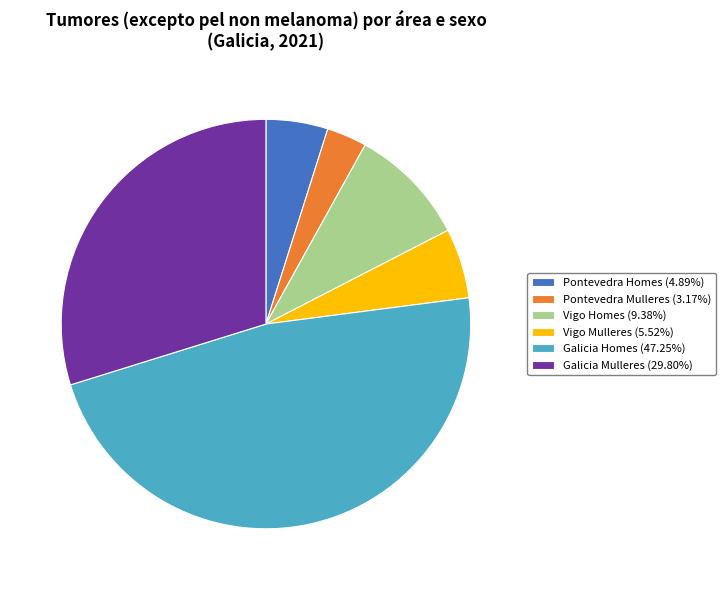

How many slices are in this pie chart?

6